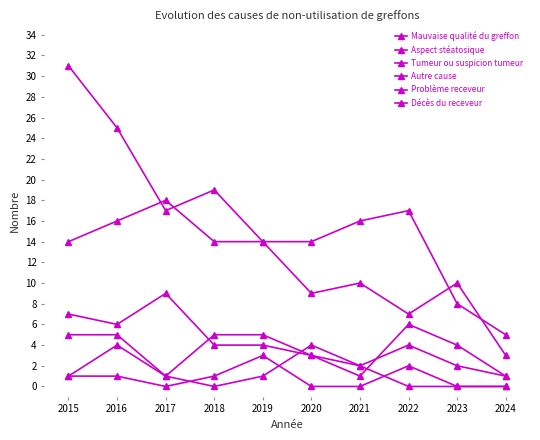

Which category has the lowest value across all series?

2018